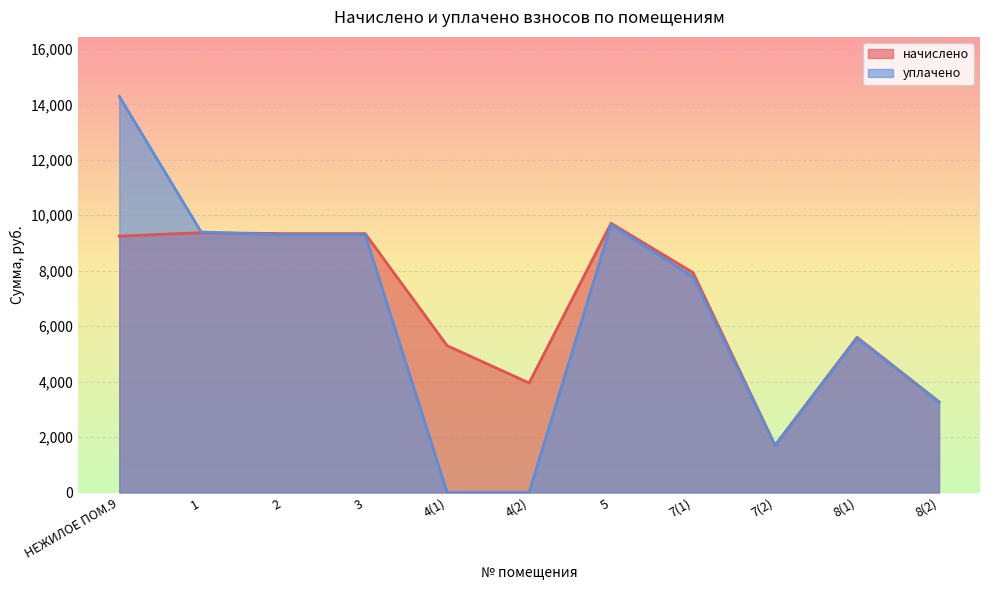

The value of уплачено at 5 is 15207.8. True or false?

False